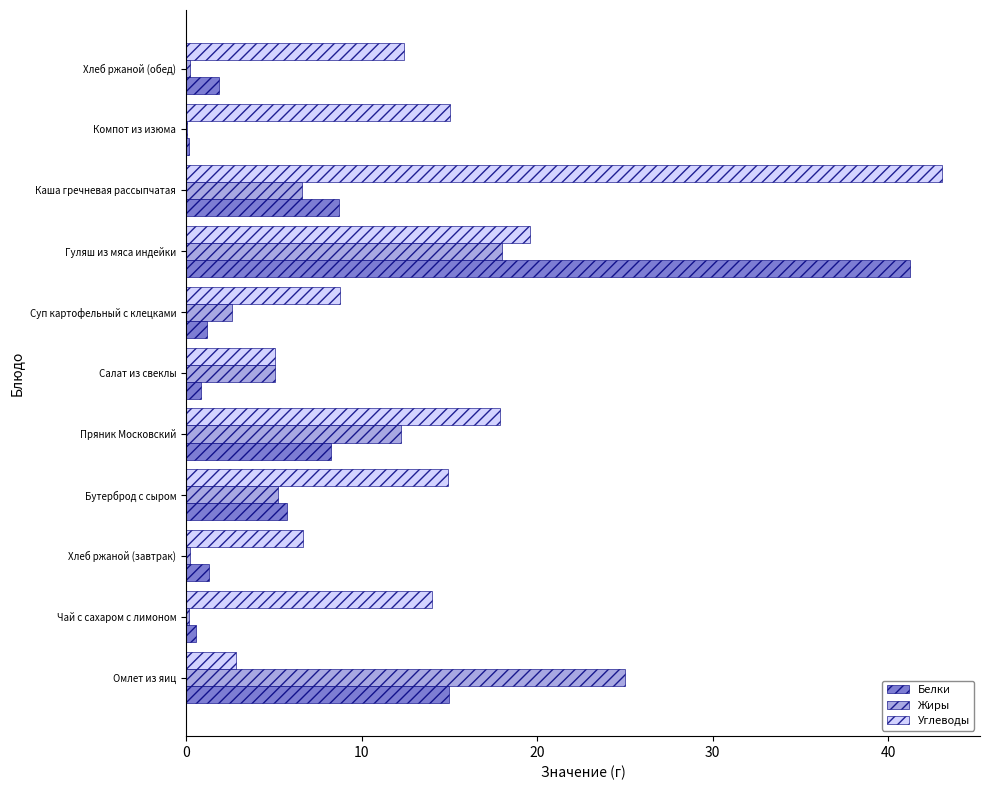

Which series has the largest range (max minus min)?

Белки